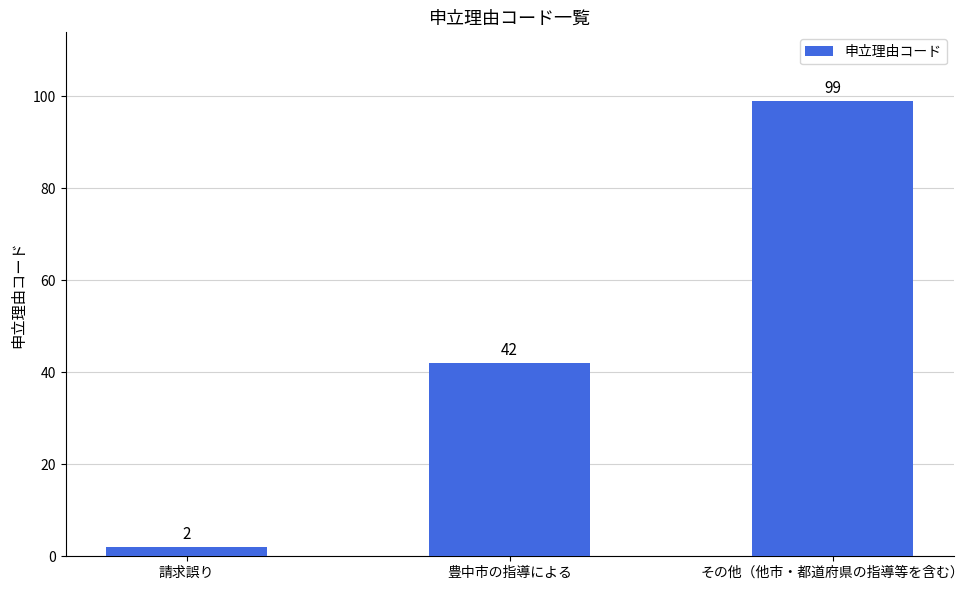

Reading right to left, what are all the values shown in this chart?

99	42	2